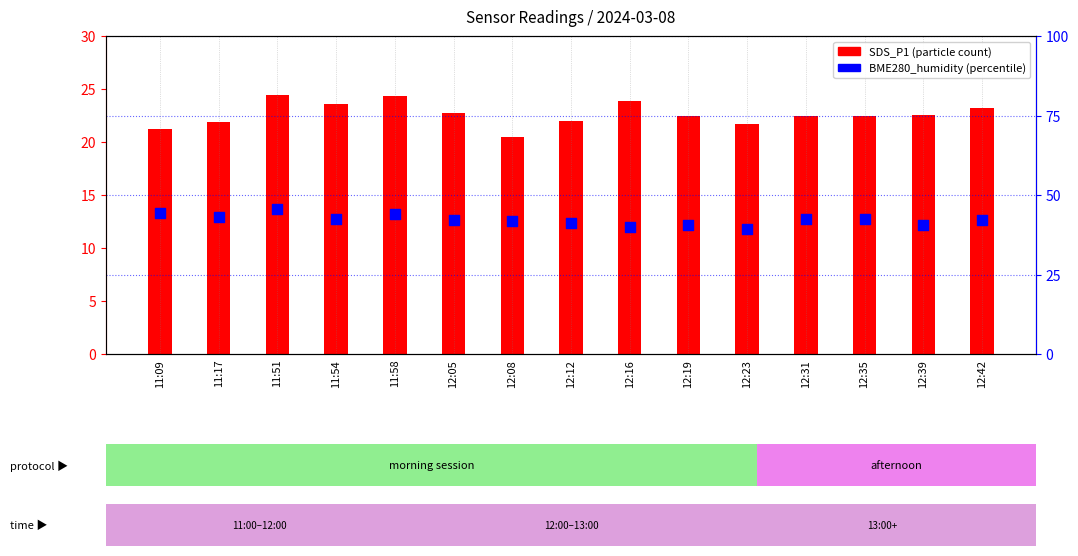

Which series reaches the maximum Y coordinate?

BME280_humidity